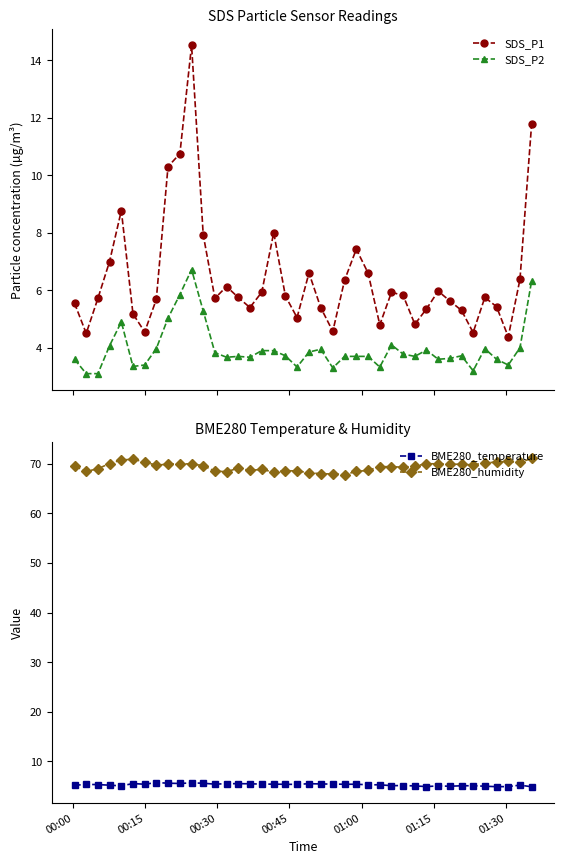

Does the chart have visible grid lines?

No